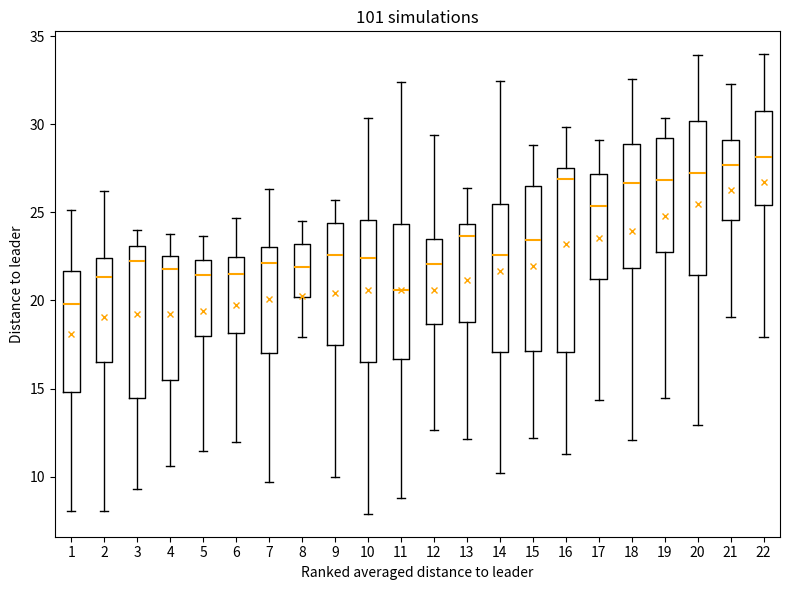

Reading left to right, read every box against the y-axis: the position of its median line, the range the box covers, and the ends of its whiskers. The values are not printed on the chart, so give them approximately, as read against the axis.

1: median 20.0, box 15.0 to 21.5, whiskers 8.0 to 25.0
2: median 21.5, box 16.5 to 22.5, whiskers 8.0 to 26.0
3: median 22.0, box 14.5 to 23.0, whiskers 9.5 to 24.0
4: median 22.0, box 15.5 to 22.5, whiskers 10.5 to 24.0
5: median 21.5, box 18.0 to 22.5, whiskers 11.5 to 23.5
6: median 21.5, box 18.0 to 22.5, whiskers 12.0 to 24.5
7: median 22.0, box 17.0 to 23.0, whiskers 9.5 to 26.5
8: median 22.0, box 20.0 to 23.0, whiskers 18.0 to 24.5
9: median 22.5, box 17.5 to 24.5, whiskers 10.0 to 25.5
10: median 22.5, box 16.5 to 24.5, whiskers 8.0 to 30.5
11: median 20.5, box 16.5 to 24.5, whiskers 9.0 to 32.5
12: median 22.0, box 18.5 to 23.5, whiskers 12.5 to 29.5
13: median 23.5, box 19.0 to 24.5, whiskers 12.0 to 26.5
14: median 22.5, box 17.0 to 25.5, whiskers 10.0 to 32.5
15: median 23.5, box 17.0 to 26.5, whiskers 12.0 to 29.0
16: median 27.0, box 17.0 to 27.5, whiskers 11.5 to 30.0
17: median 25.5, box 21.0 to 27.0, whiskers 14.5 to 29.0
18: median 26.5, box 22.0 to 29.0, whiskers 12.0 to 32.5
19: median 27.0, box 23.0 to 29.0, whiskers 14.5 to 30.5
20: median 27.5, box 21.5 to 30.0, whiskers 13.0 to 34.0
21: median 27.5, box 24.5 to 29.0, whiskers 19.0 to 32.5
22: median 28.0, box 25.5 to 30.5, whiskers 18.0 to 34.0